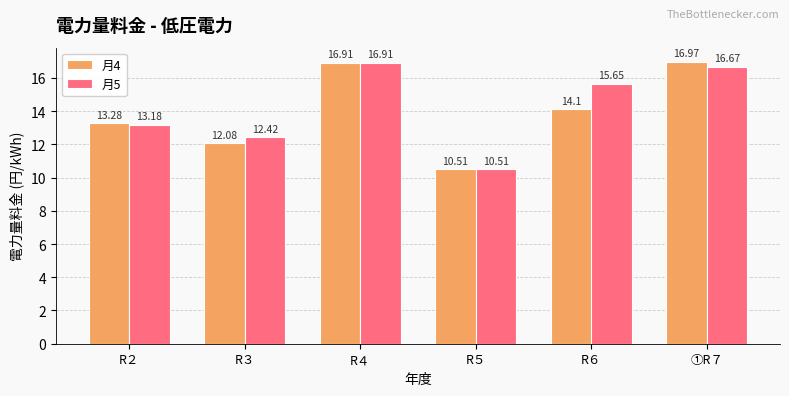

What position from the right is R２?

6